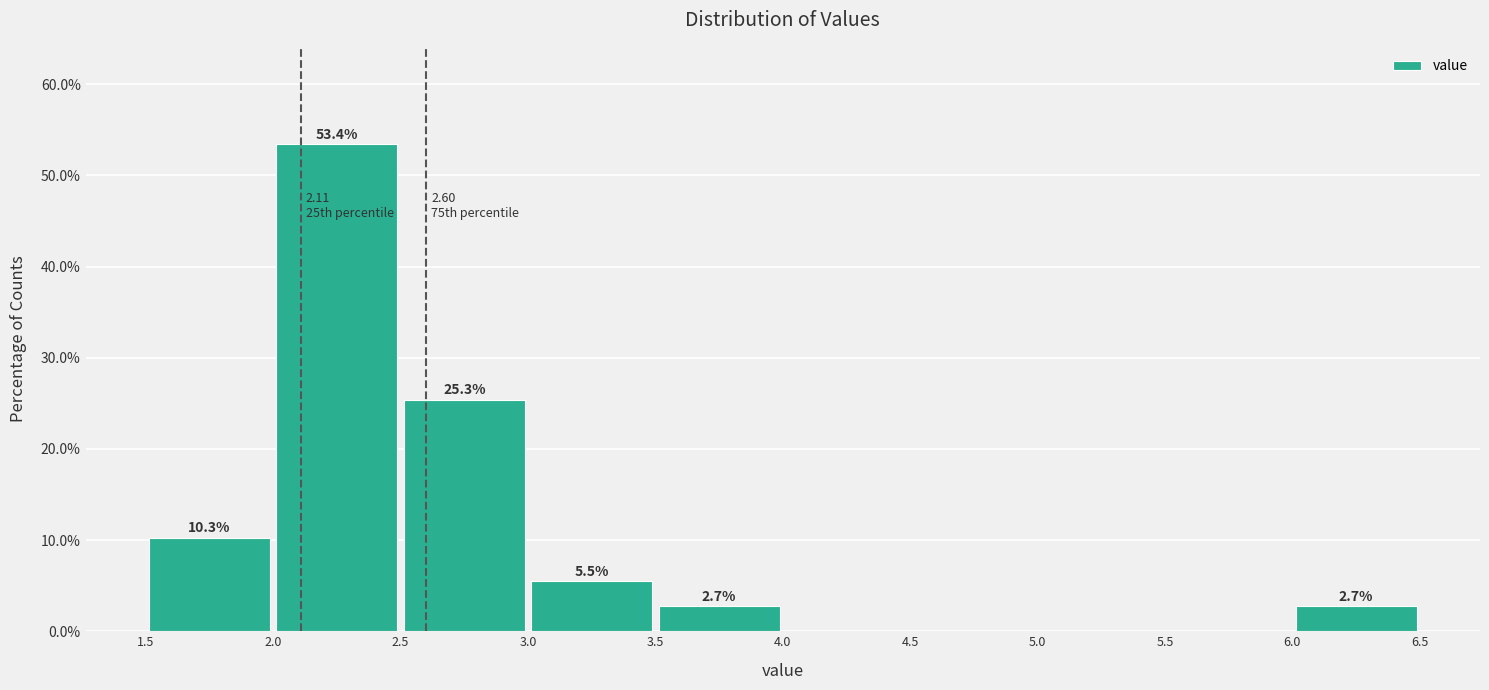

Which range on the x-axis has the tallest bar?

2.0 to 2.5